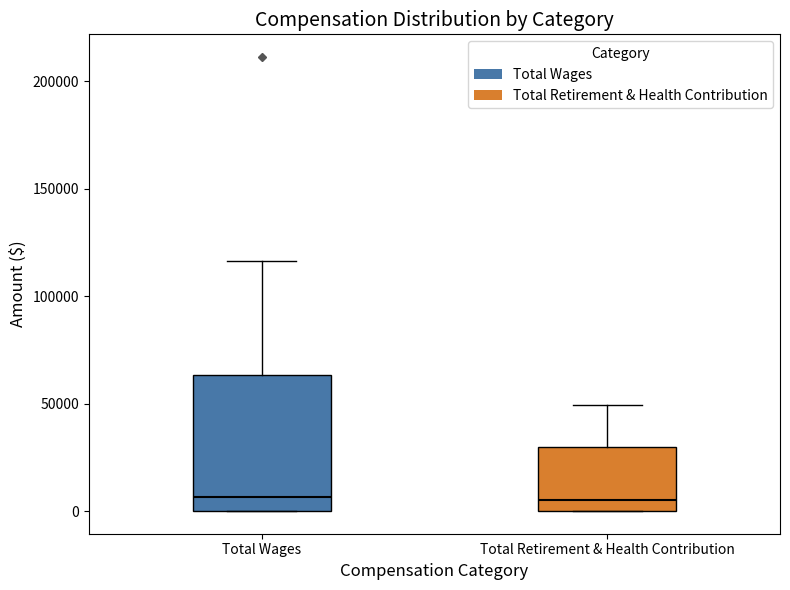

Comparing the boxes themselves (not the whiskers), which one is the tallest?

Total Wages